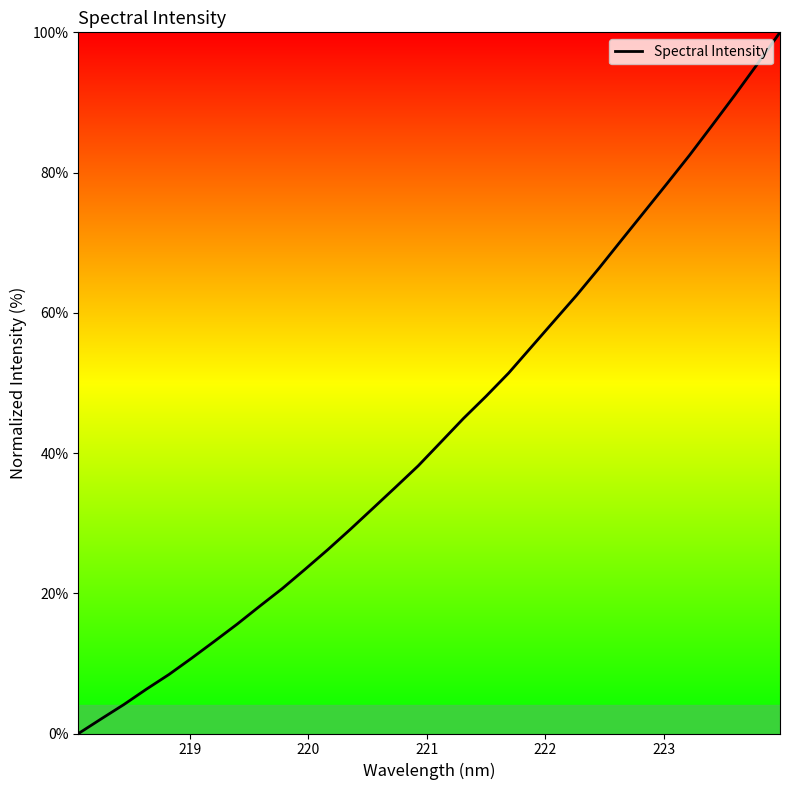

Does the chart display data point markers on the line(s)?

No